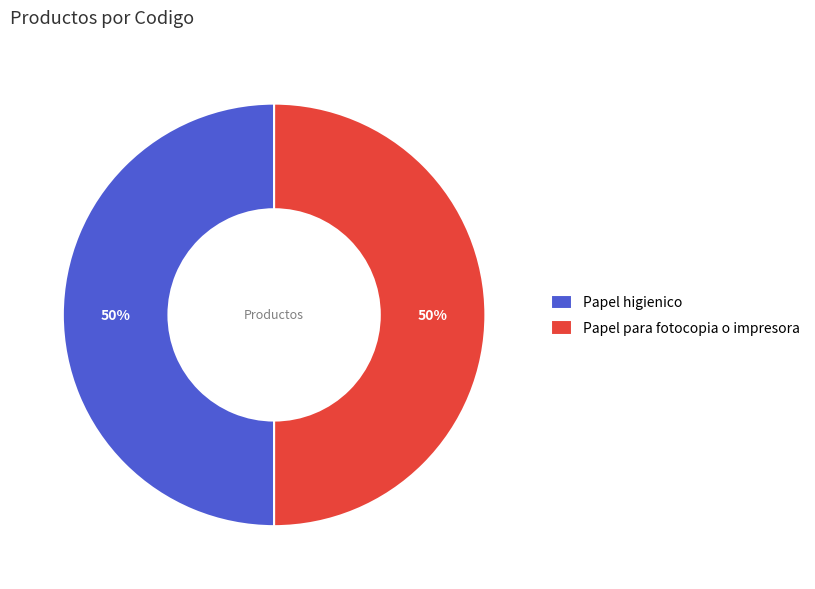

To the nearest percent, what is the combined percentage of Papel higienico and Papel para fotocopia o impresora?

100%